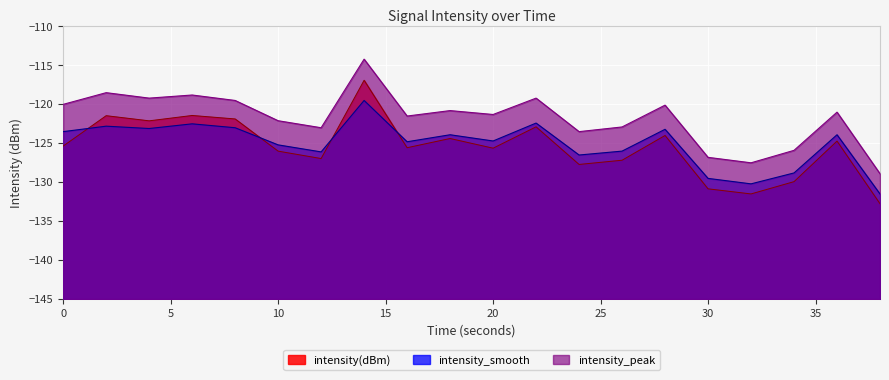

At 16, list the series in order from smallest to largest.

intensity(dBm), intensity_smooth, intensity_peak